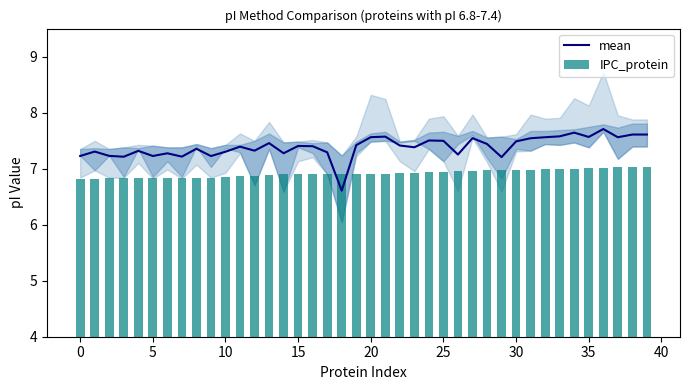

Is the value of mean at 22 greater than the value of IPC_protein at 18?

Yes